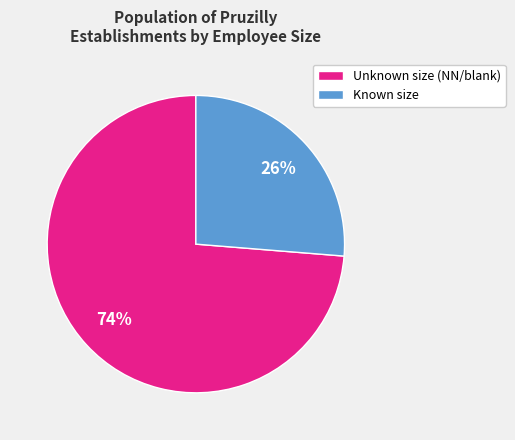

Rank the categories by value from highest to lowest.

Unknown size (NN/blank), Known size